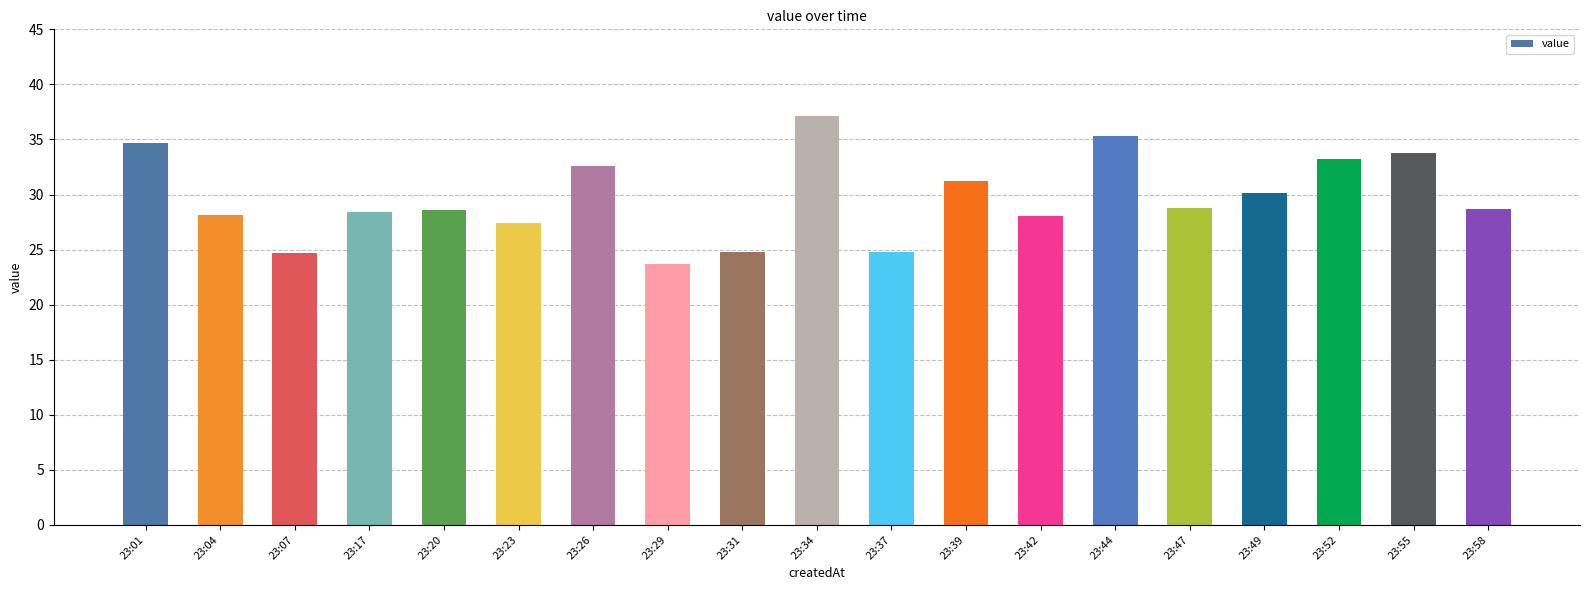

What is the value of the 12th bar from the left?

31.2